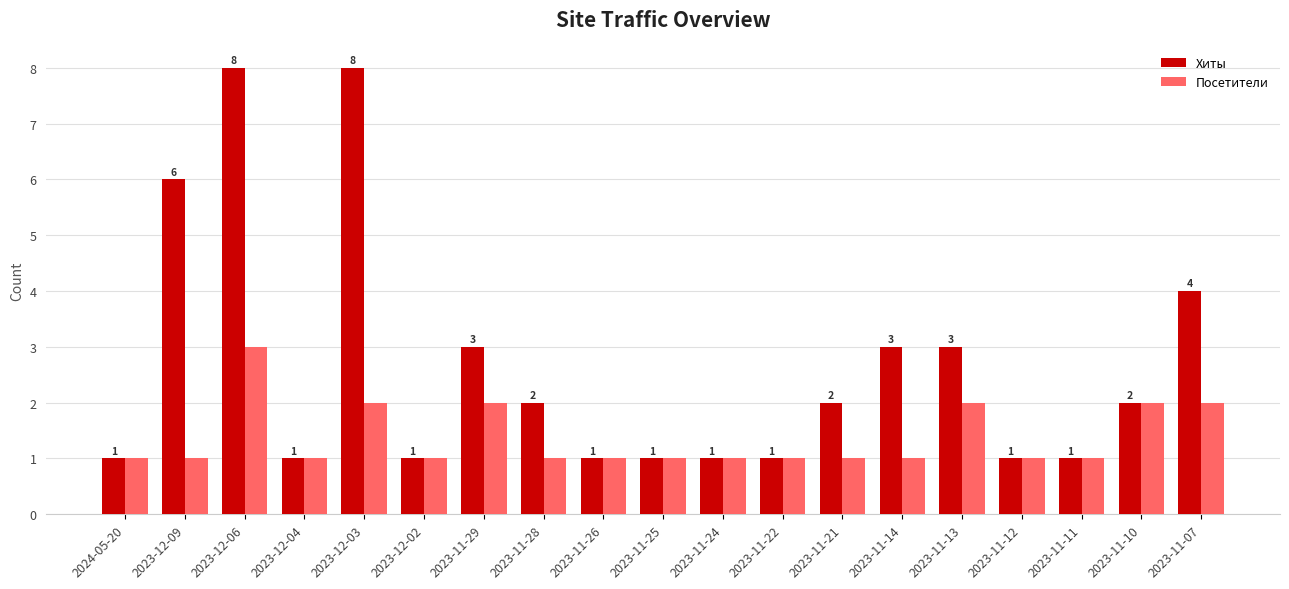

At which category is the sum across all series the highest?

2023-12-06